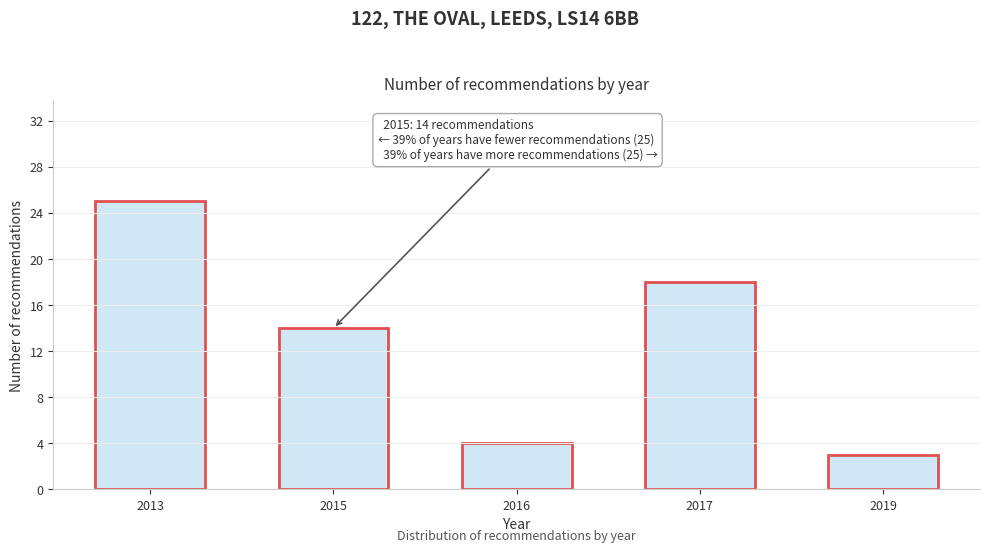

Reading left to right, transcribe all the data shown in this chart.

2013=25	2015=14	2016=4	2017=18	2019=3